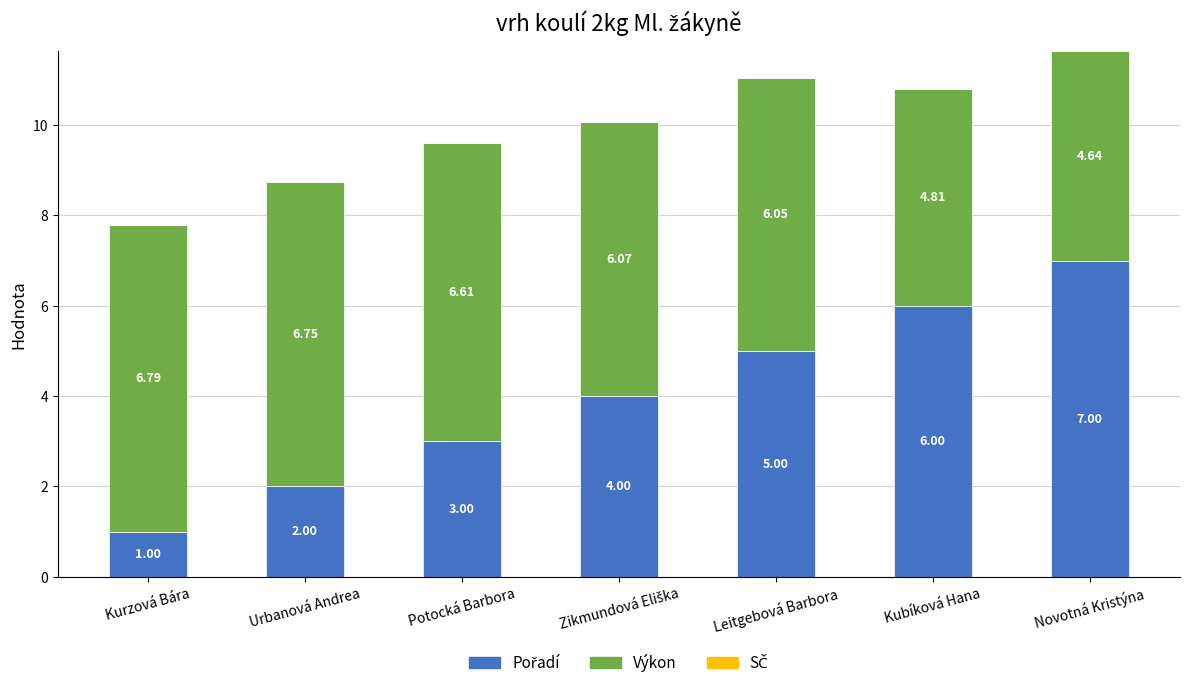

Are the bars horizontal?

No